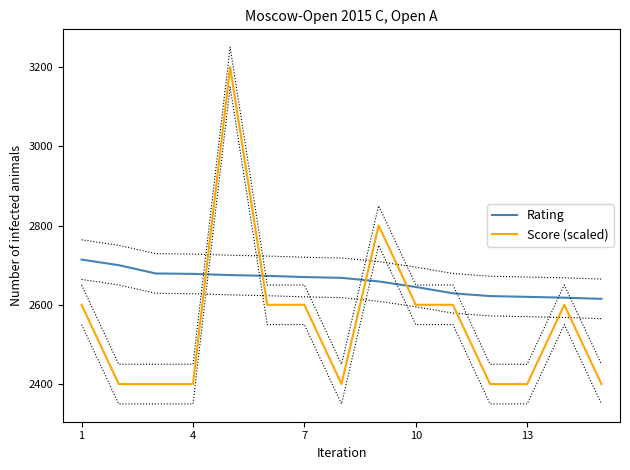

What is the highest value of the Score (scaled) series?

3200